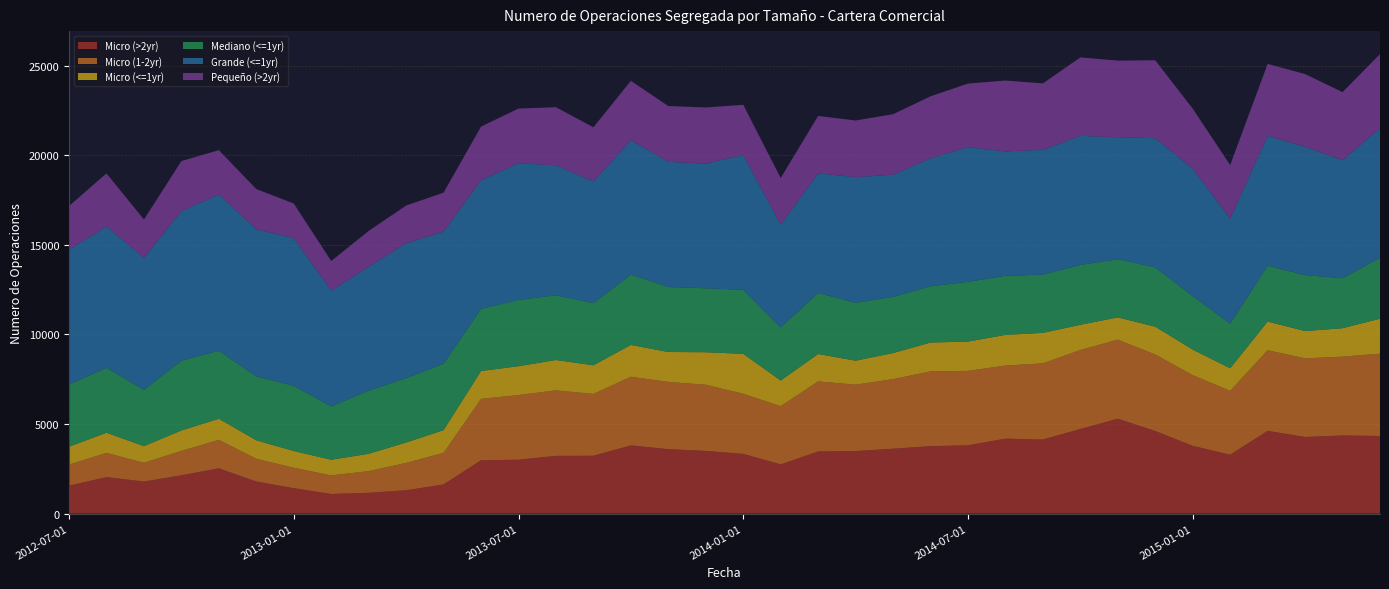

Reading left to right, what are all the values shown in this chart?

Micro (>2yr): 2012-07-01=1557	2012-08-01=2034	2012-09-01=1786	2012-10-01=2137	2012-11-01=2525	2012-12-01=1788	2013-01-01=1416	2013-02-01=1094	2013-03-01=1159	2013-04-01=1301	2013-05-01=1625	2013-06-01=2976	2013-07-01=3005	2013-08-01=3219	2013-09-01=3226	2013-10-01=3803	2013-11-01=3593	2013-12-01=3496	2014-01-01=3331	2014-02-01=2743	2014-03-01=3464	2014-04-01=3487	2014-05-01=3619	2014-06-01=3762	2014-07-01=3809	2014-08-01=4180	2014-09-01=4133	2014-10-01=4716	2014-11-01=5292	2014-12-01=4608	2015-01-01=3778	2015-02-01=3283	2015-03-01=4614	2015-04-01=4273	2015-05-01=4358	2015-06-01=4329
Micro (1-2yr): 2012-07-01=1177	2012-08-01=1352	2012-09-01=1047	2012-10-01=1361	2012-11-01=1589	2012-12-01=1270	2013-01-01=1140	2013-02-01=1035	2013-03-01=1209	2013-04-01=1526	2013-05-01=1764	2013-06-01=3424	2013-07-01=3607	2013-08-01=3657	2013-09-01=3448	2013-10-01=3831	2013-11-01=3752	2013-12-01=3692	2014-01-01=3352	2014-02-01=3248	2014-03-01=3912	2014-04-01=3706	2014-05-01=3881	2014-06-01=4172	2014-07-01=4153	2014-08-01=4077	2014-09-01=4249	2014-10-01=4409	2014-11-01=4412	2014-12-01=4269	2015-01-01=3944	2015-02-01=3565	2015-03-01=4498	2015-04-01=4389	2015-05-01=4398	2015-06-01=4594
Micro (<=1yr): 2012-07-01=996	2012-08-01=1123	2012-09-01=928	2012-10-01=1138	2012-11-01=1176	2012-12-01=1030	2013-01-01=934	2013-02-01=875	2013-03-01=966	2013-04-01=1138	2013-05-01=1265	2013-06-01=1554	2013-07-01=1611	2013-08-01=1691	2013-09-01=1599	2013-10-01=1775	2013-11-01=1669	2013-12-01=1814	2014-01-01=2229	2014-02-01=1432	2014-03-01=1527	2014-04-01=1337	2014-05-01=1456	2014-06-01=1609	2014-07-01=1634	2014-08-01=1712	2014-09-01=1699	2014-10-01=1409	2014-11-01=1241	2014-12-01=1550	2015-01-01=1426	2015-02-01=1257	2015-03-01=1601	2015-04-01=1522	2015-05-01=1585	2015-06-01=1950
Mediano (<=1yr): 2012-07-01=3465	2012-08-01=3627	2012-09-01=3139	2012-10-01=3896	2012-11-01=3799	2012-12-01=3563	2013-01-01=3638	2013-02-01=2975	2013-03-01=3526	2013-04-01=3593	2013-05-01=3711	2013-06-01=3471	2013-07-01=3698	2013-08-01=3611	2013-09-01=3472	2013-10-01=3925	2013-11-01=3626	2013-12-01=3567	2014-01-01=3572	2014-02-01=2963	2014-03-01=3409	2014-04-01=3227	2014-05-01=3137	2014-06-01=3141	2014-07-01=3334	2014-08-01=3298	2014-09-01=3250	2014-10-01=3340	2014-11-01=3249	2014-12-01=3312	2015-01-01=2983	2015-02-01=2490	2015-03-01=3113	2015-04-01=3122	2015-05-01=2789	2015-06-01=3398
Grande (<=1yr): 2012-07-01=7534	2012-08-01=7883	2012-09-01=7369	2012-10-01=8344	2012-11-01=8710	2012-12-01=8209	2013-01-01=8240	2013-02-01=6454	2013-03-01=6918	2013-04-01=7522	2013-05-01=7372	2013-06-01=7178	2013-07-01=7626	2013-08-01=7253	2013-09-01=6778	2013-10-01=7502	2013-11-01=6987	2013-12-01=6955	2014-01-01=7524	2014-02-01=5726	2014-03-01=6669	2014-04-01=7014	2014-05-01=6816	2014-06-01=7137	2014-07-01=7518	2014-08-01=6937	2014-09-01=6967	2014-10-01=7203	2014-11-01=6802	2014-12-01=7205	2015-01-01=7113	2015-02-01=5855	2015-03-01=7250	2015-04-01=7156	2015-05-01=6585	2015-06-01=7229
Pequeño (>2yr): 2012-07-01=2430	2012-08-01=2961	2012-09-01=2138	2012-10-01=2794	2012-11-01=2478	2012-12-01=2246	2013-01-01=1933	2013-02-01=1658	2013-03-01=1994	2013-04-01=2108	2013-05-01=2170	2013-06-01=2989	2013-07-01=3052	2013-08-01=3243	2013-09-01=3030	2013-10-01=3310	2013-11-01=3112	2013-12-01=3136	2014-01-01=2800	2014-02-01=2612	2014-03-01=3206	2014-04-01=3162	2014-05-01=3374	2014-06-01=3461	2014-07-01=3545	2014-08-01=3958	2014-09-01=3705	2014-10-01=4375	2014-11-01=4279	2014-12-01=4350	2015-01-01=3347	2015-02-01=2997	2015-03-01=4014	2015-04-01=4062	2015-05-01=3800	2015-06-01=4138